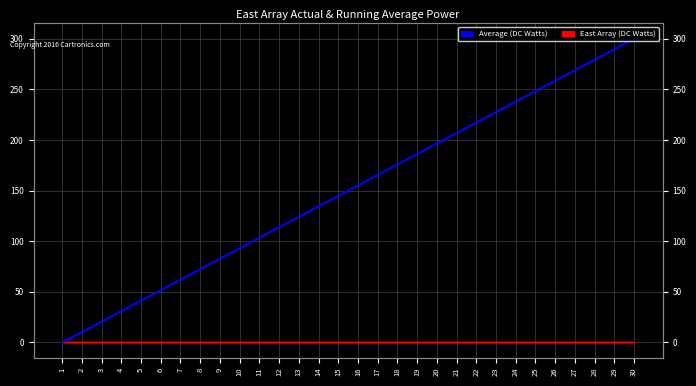

Rank the categories by value from lowest to highest.

1, 2, 3, 4, 5, 6, 7, 8, 9, 10, 11, 12, 13, 14, 15, 16, 17, 18, 19, 20, 21, 22, 23, 24, 25, 26, 27, 28, 29, 30